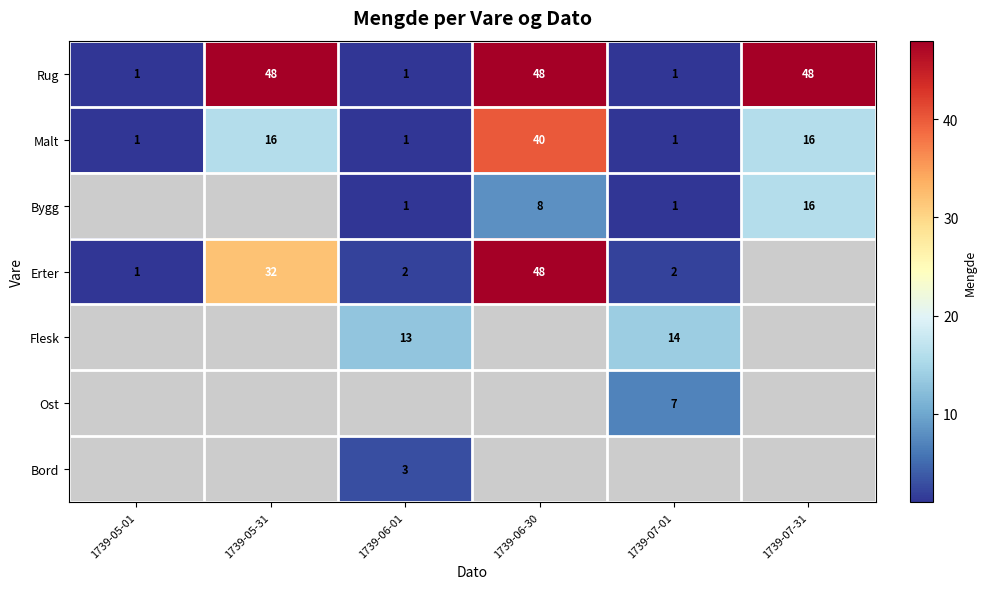

Read the Malt value at 1739-05-31, to the nearest 5.

15